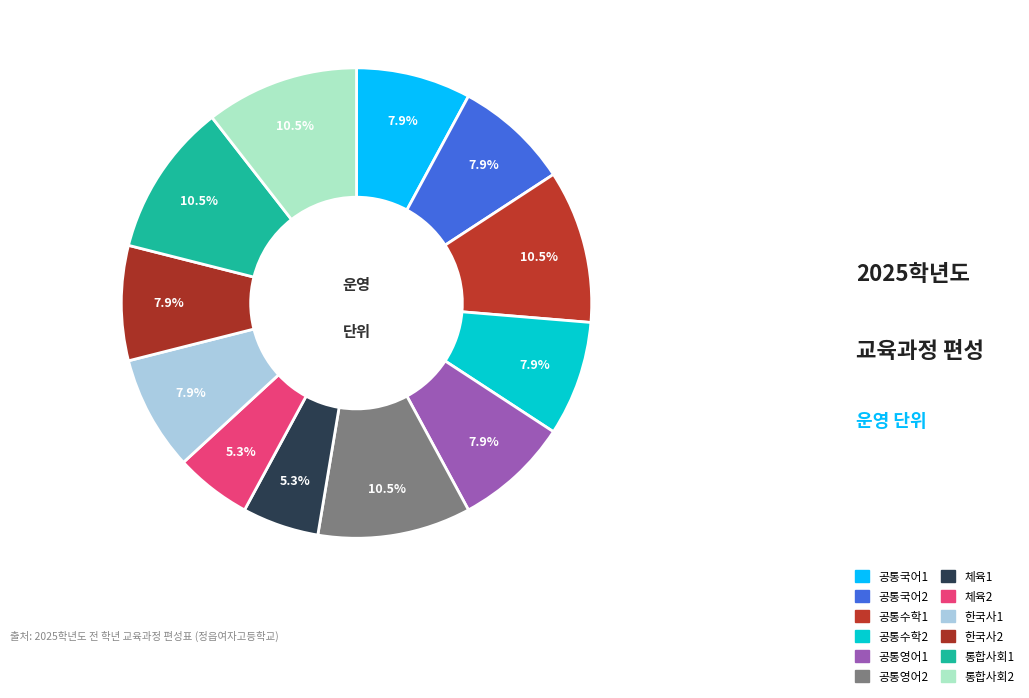

Between 체육1 and 통합사회1, which is larger?

통합사회1